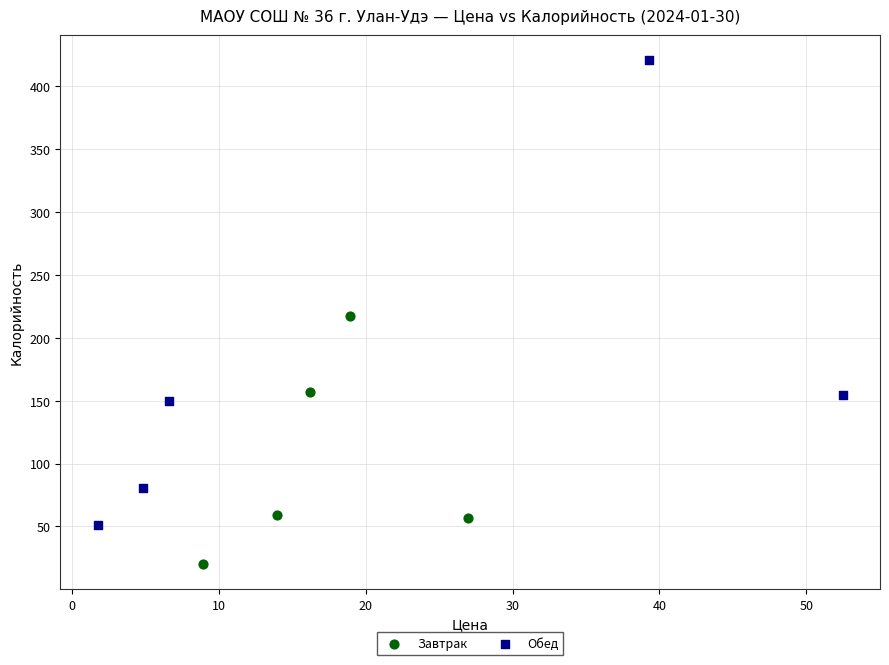

Which series contains the lowest Y value?

Завтрак